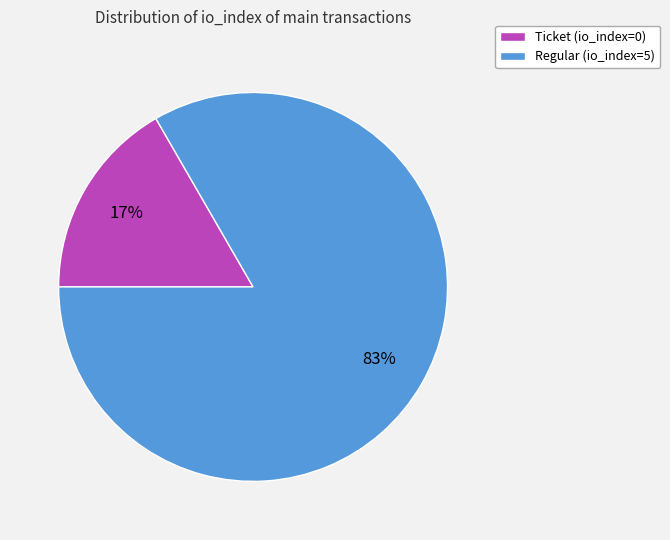

What is the smallest slice in the pie chart?

Ticket (io_index=0)